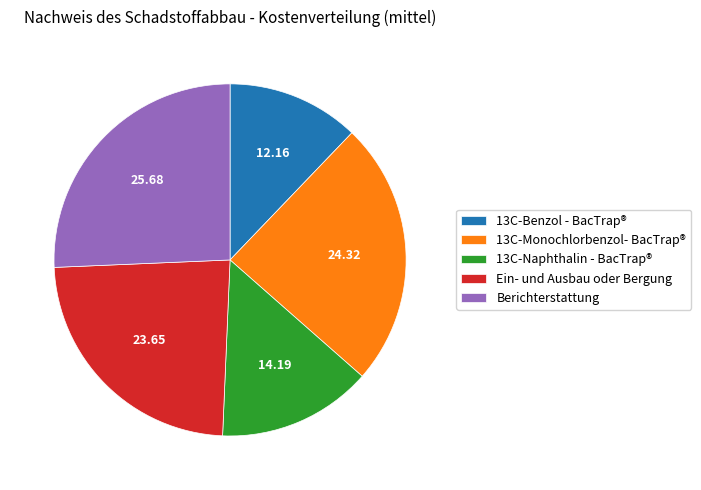

What is the largest slice in the pie chart?

Berichterstattung